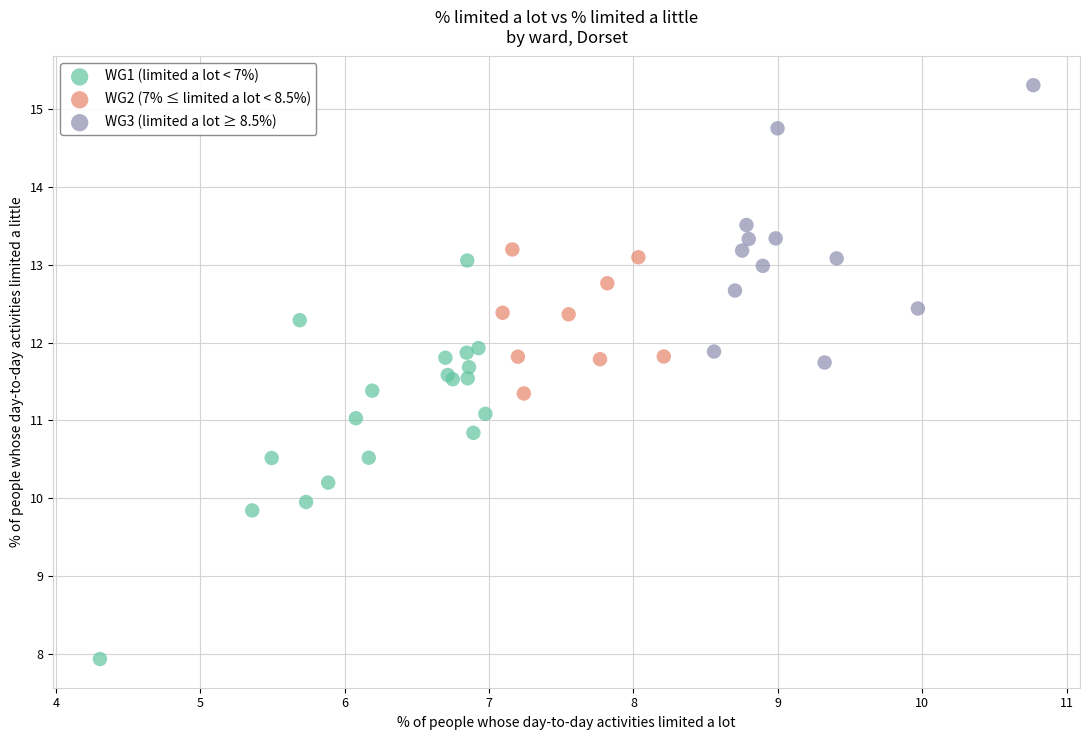

Which series reaches the minimum Y coordinate?

WG1 (limited a lot < 7%)